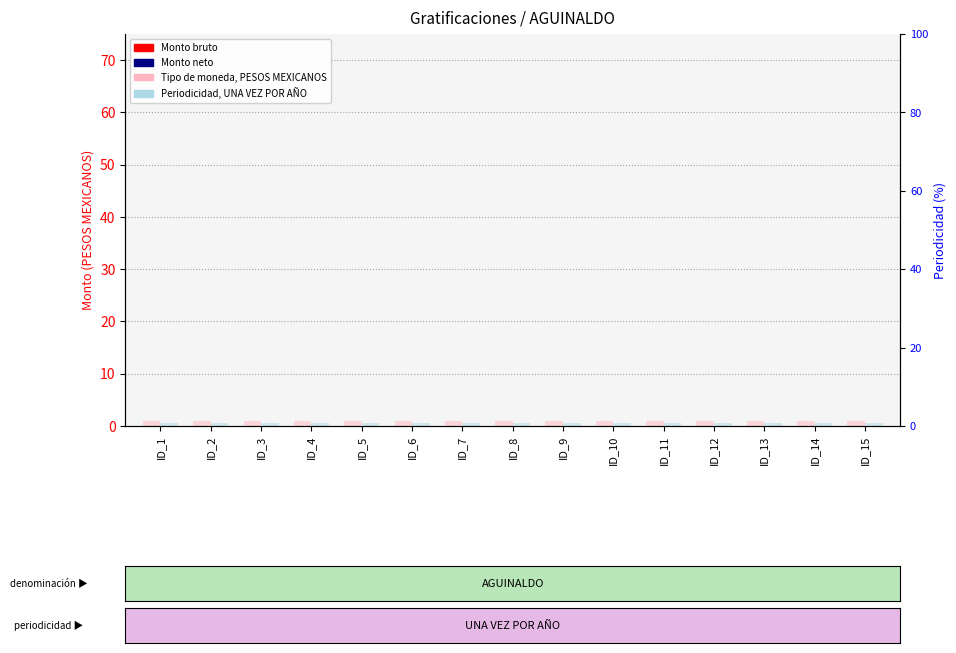

At how many categories does at least one series exceed 0?

15